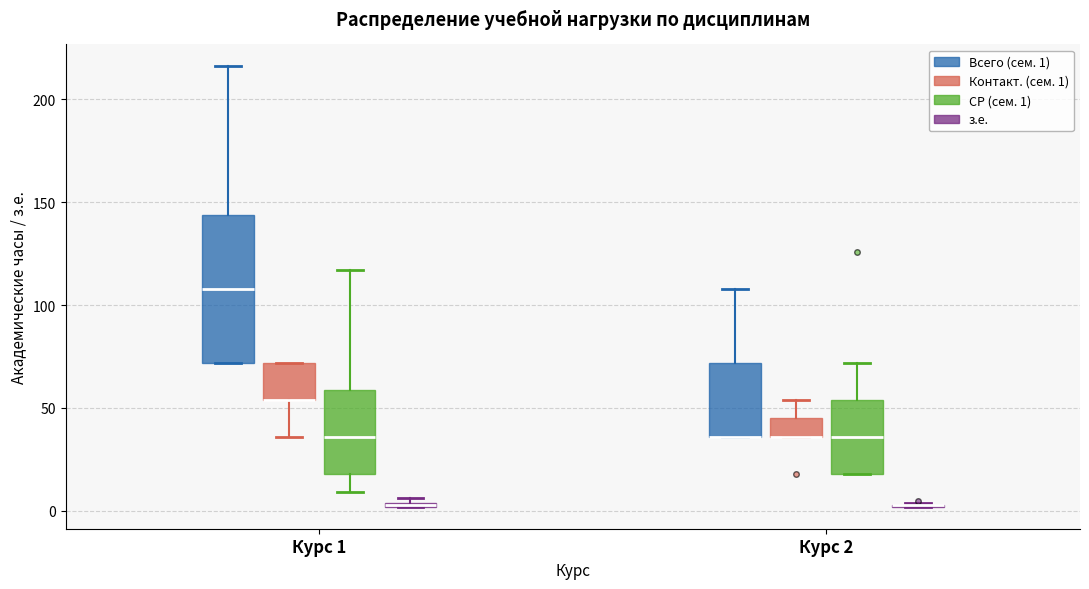

Where is the upper edge of the box for Курс 2 (СР (сем. 1)) on the y-axis? The values are not printed on the chart, so give them approximately, as read against the axis.

55